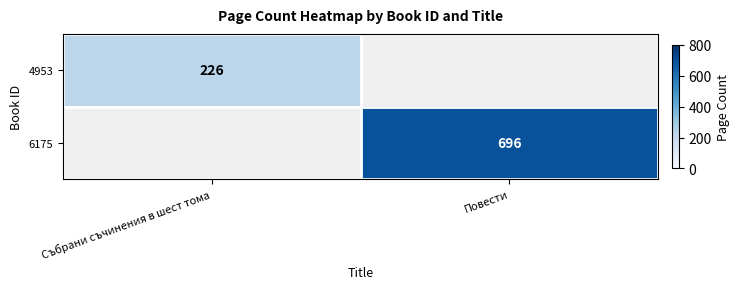

Is it true that 4953 equals 226 at Събрани съчинения в шест тома?

True